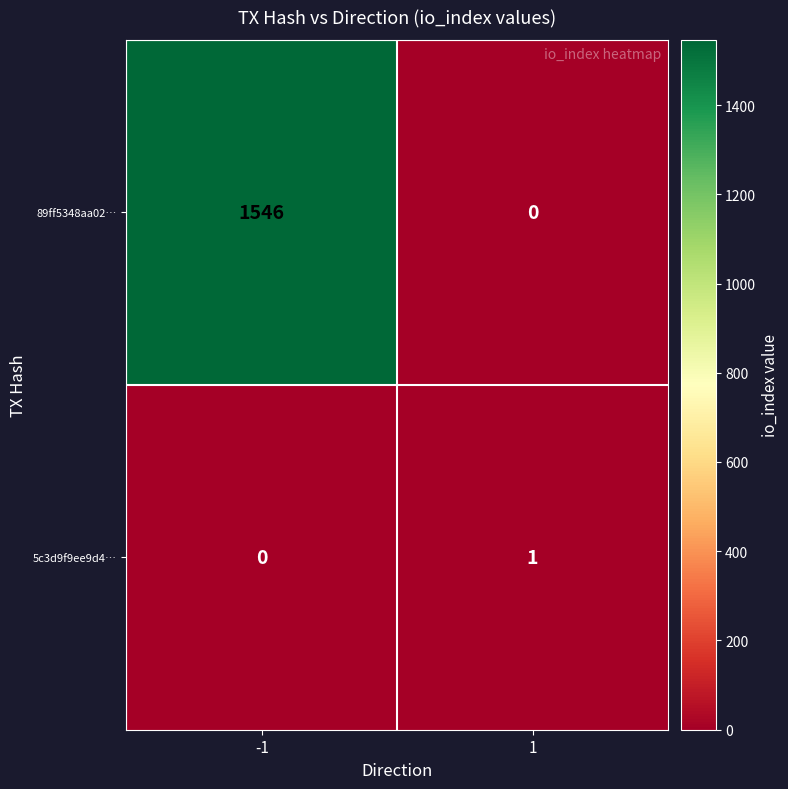

Reading right to left, transcribe all the data shown in this chart.

89ff5348aa02…: 0	1546
5c3d9f9ee9d4…: 1	0